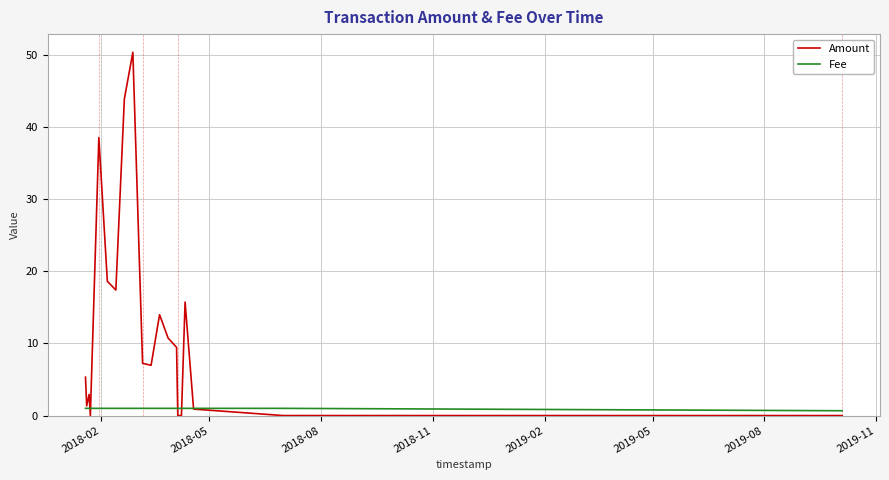

Count the Fee values in the range 1 to 2.

19